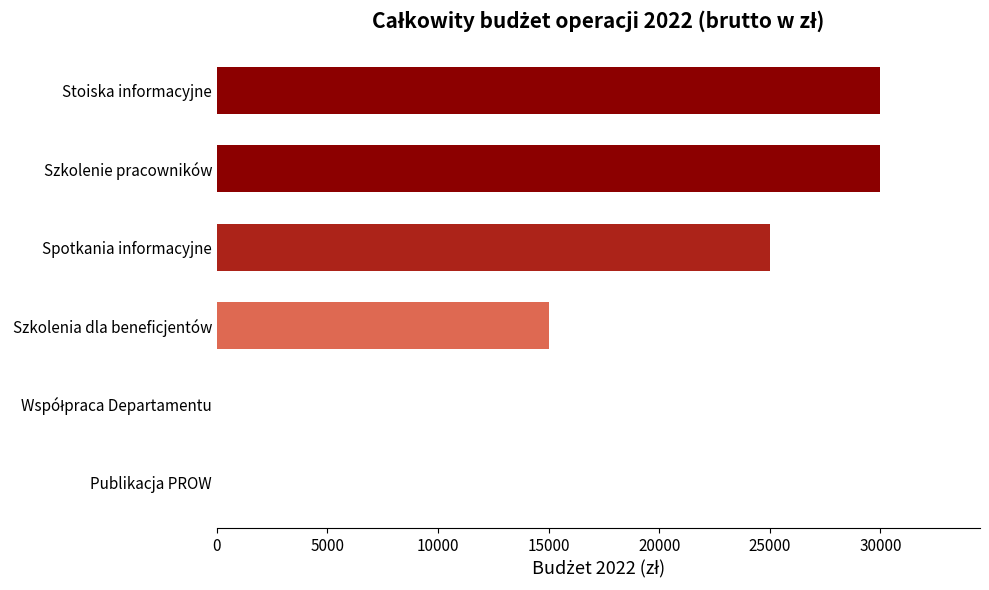

What is the ratio of the value at Stoiska informacyjne to the value at Szkolenia dla beneficjentów?

2.0